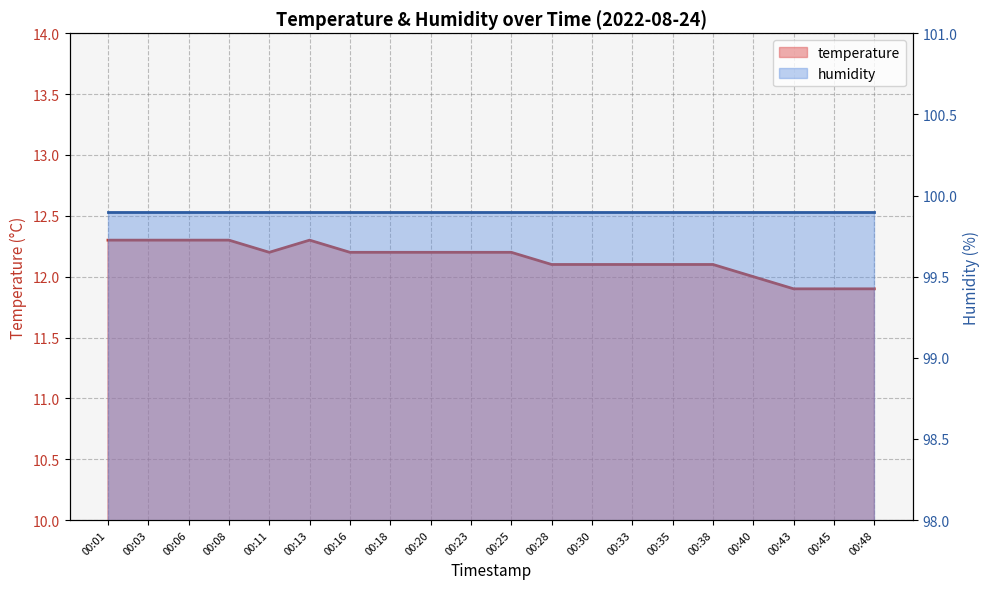

What is the value of the temperature point at the 9th from the left?

12.2